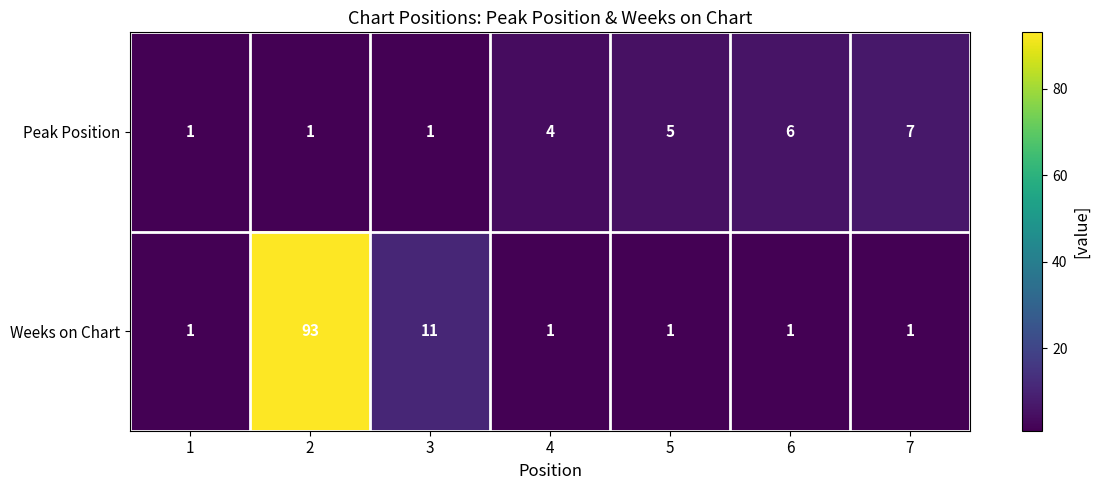

Is the value of Weeks on Chart at 6 greater than the value of Peak Position at 6?

No